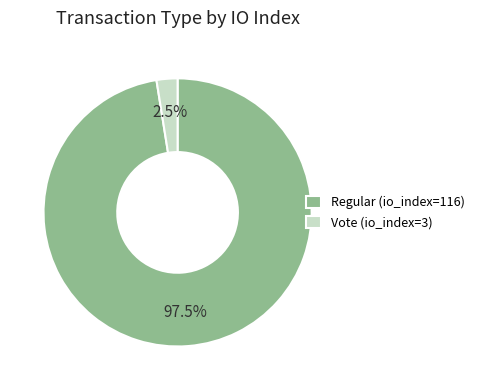

How much of the chart is everything except Regular (io_index=116)?

2.5%